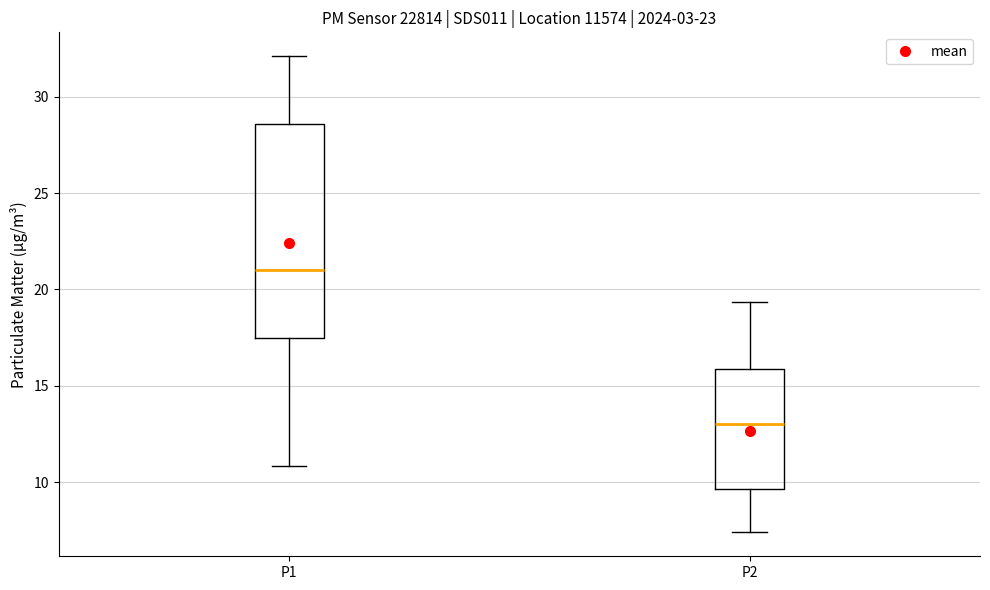

Which box has the highest median line?

P1